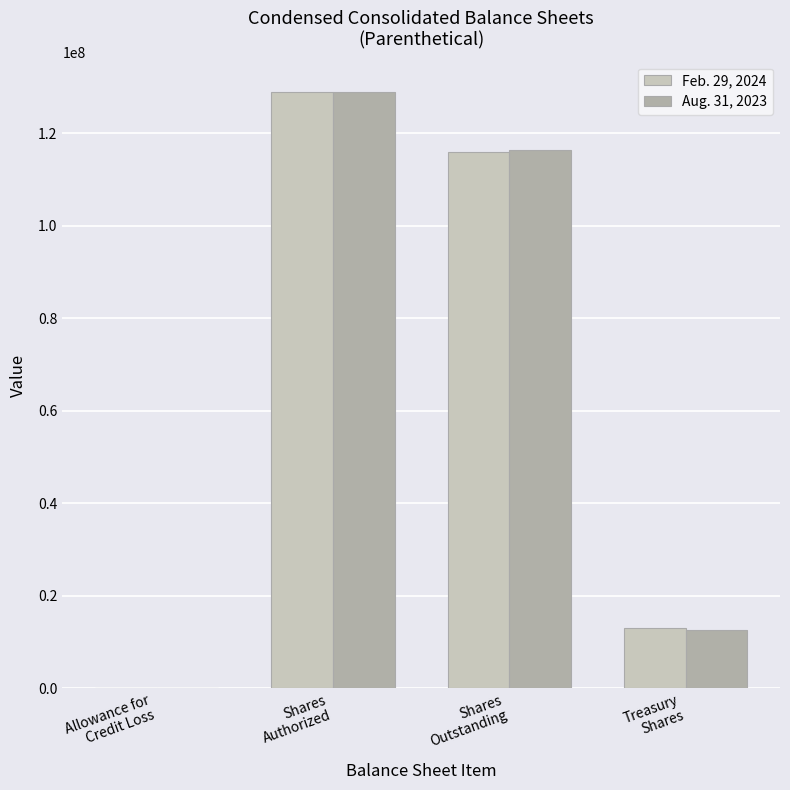

Reading left to right, list all the values displayed in this chart.

Feb. 29, 2024: 4335	129060664	116023685	13036979
Aug. 31, 2023: 4135	129060664	116515427	12545237